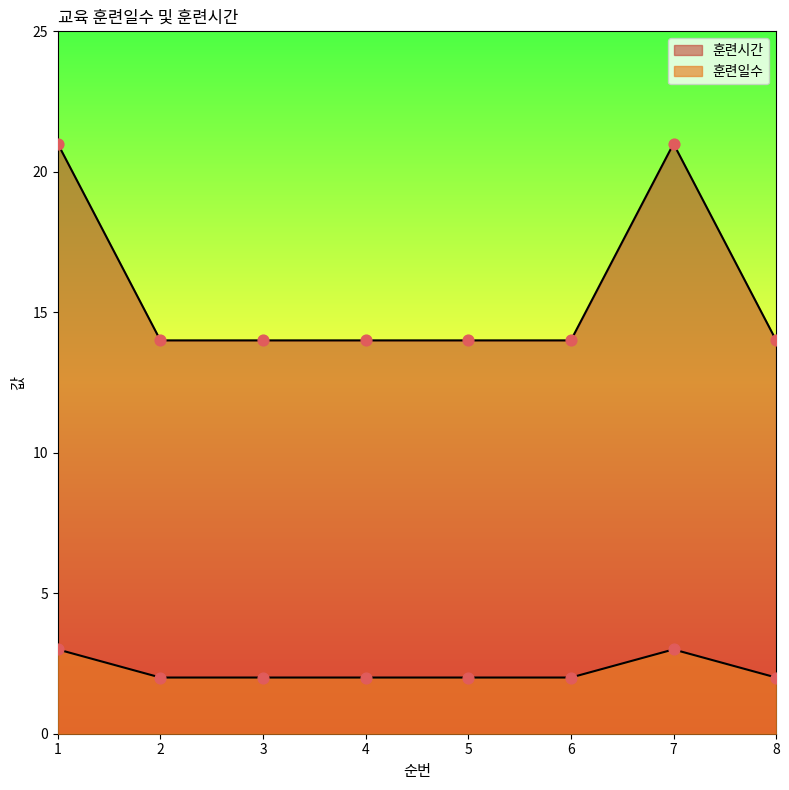

Which series has the largest Y range (max minus min)?

훈련일수